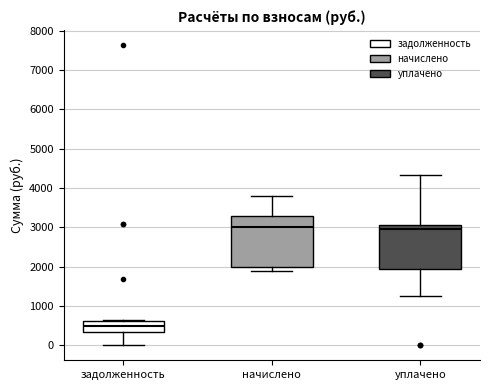

Reading left to right, transcribe this box plot: for each box, give where its median line is, the range the box spans, and where its two whiskers end, as read against the y-axis. The values are not printed on the chart, so give them approximately, as read against the axis.

задолженность: median 500, box 300 to 600, whiskers 0 to 600
начислено: median 3000, box 2000 to 3300, whiskers 1900 to 3800
уплачено: median 3000, box 1900 to 3100, whiskers 1300 to 4300